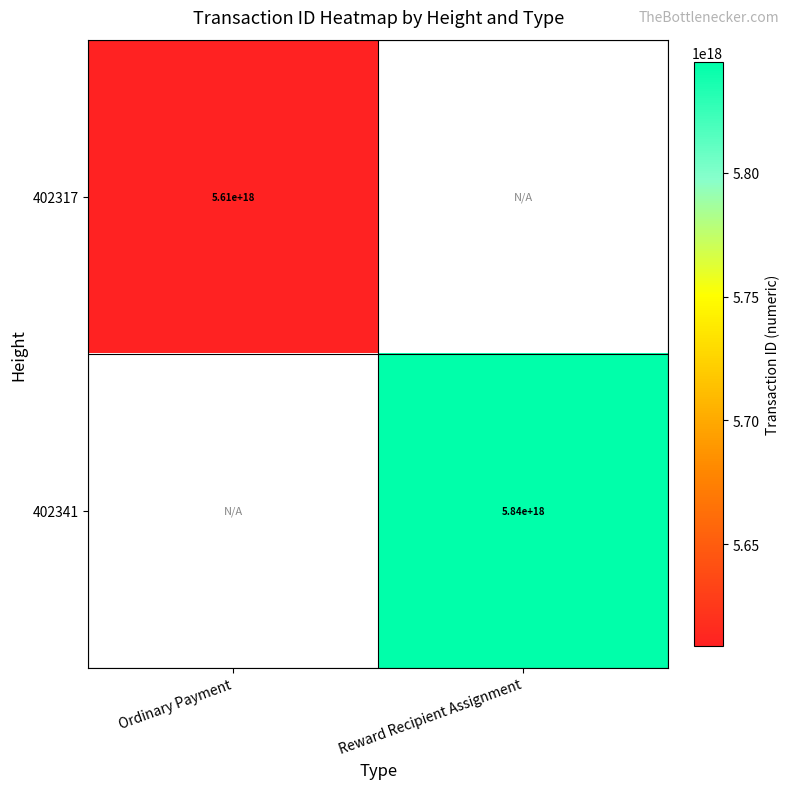

Is it true that 402341 equals 8425415681330263040 at Reward Recipient Assignment?

False